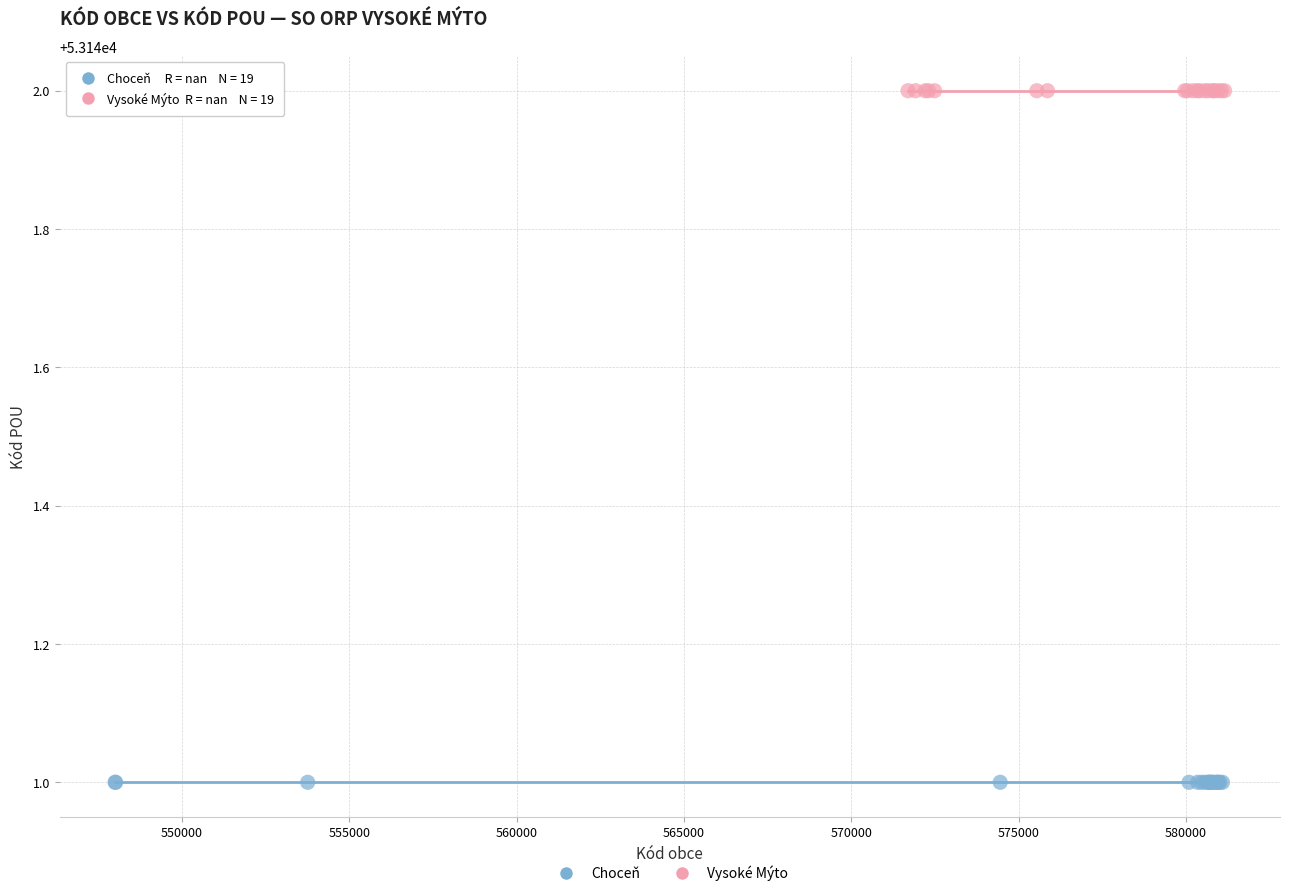

Which series reaches the minimum Y coordinate?

Choceň